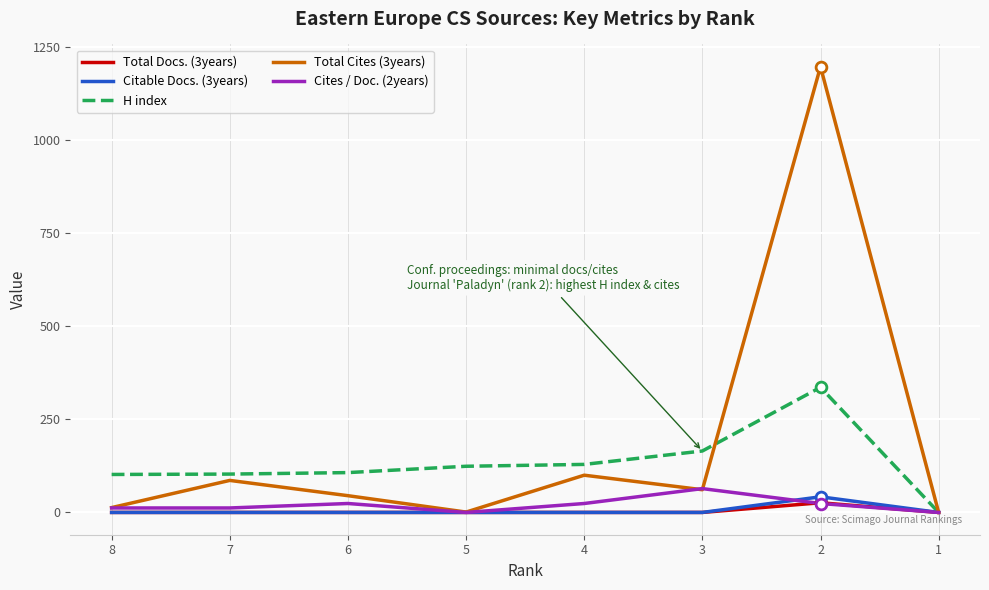

Which series has the widest spread of values?

Total Cites (3years)